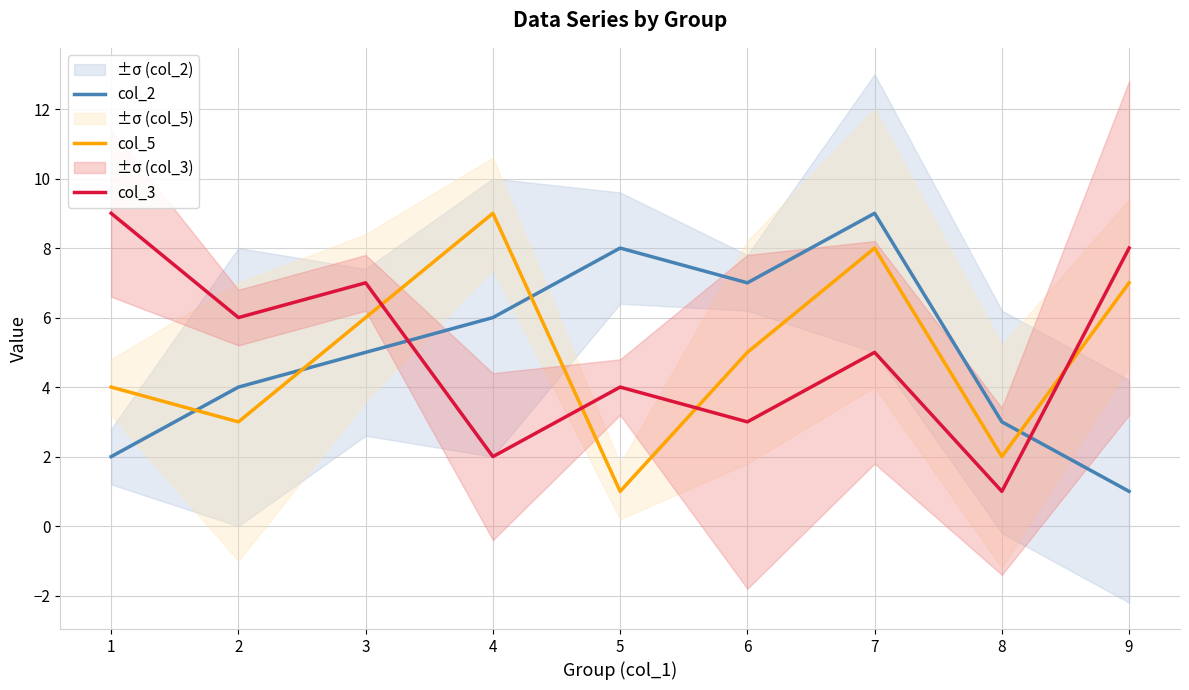

How many times do col_5 and col_2 cross each other?

4